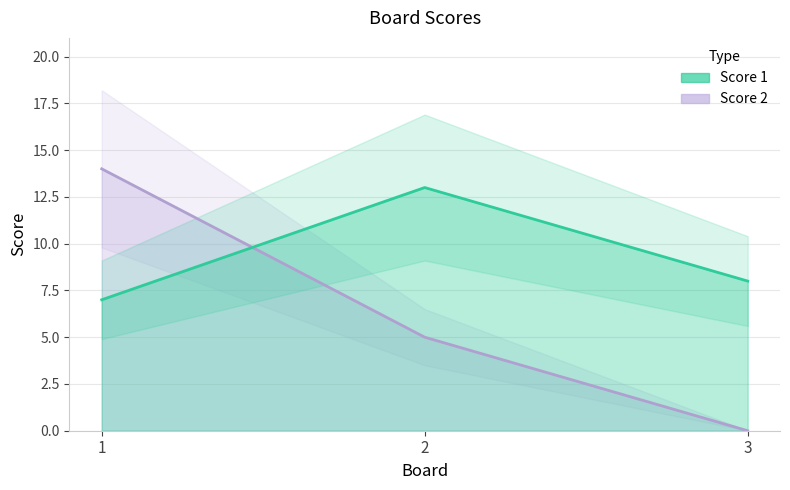

Which has a higher value, 1 or 3?

3